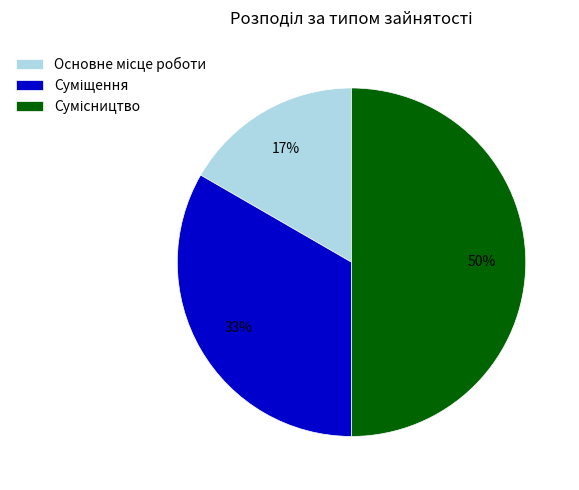

To the nearest percent, what is the difference between the largest and smallest slice percentages?

33%